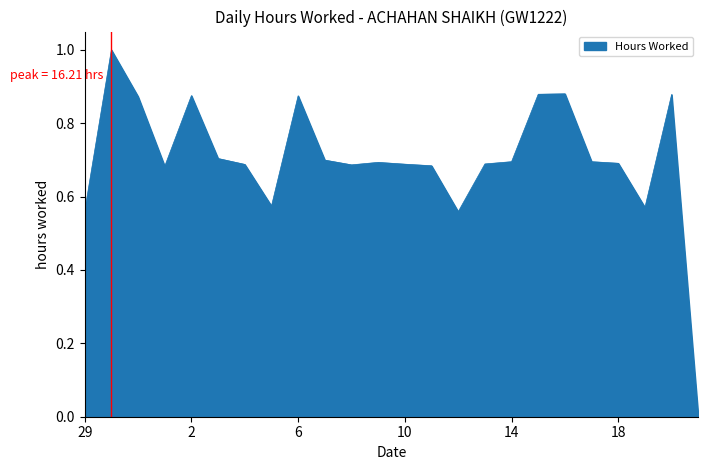

What is the maximum value shown in the chart?

1.0